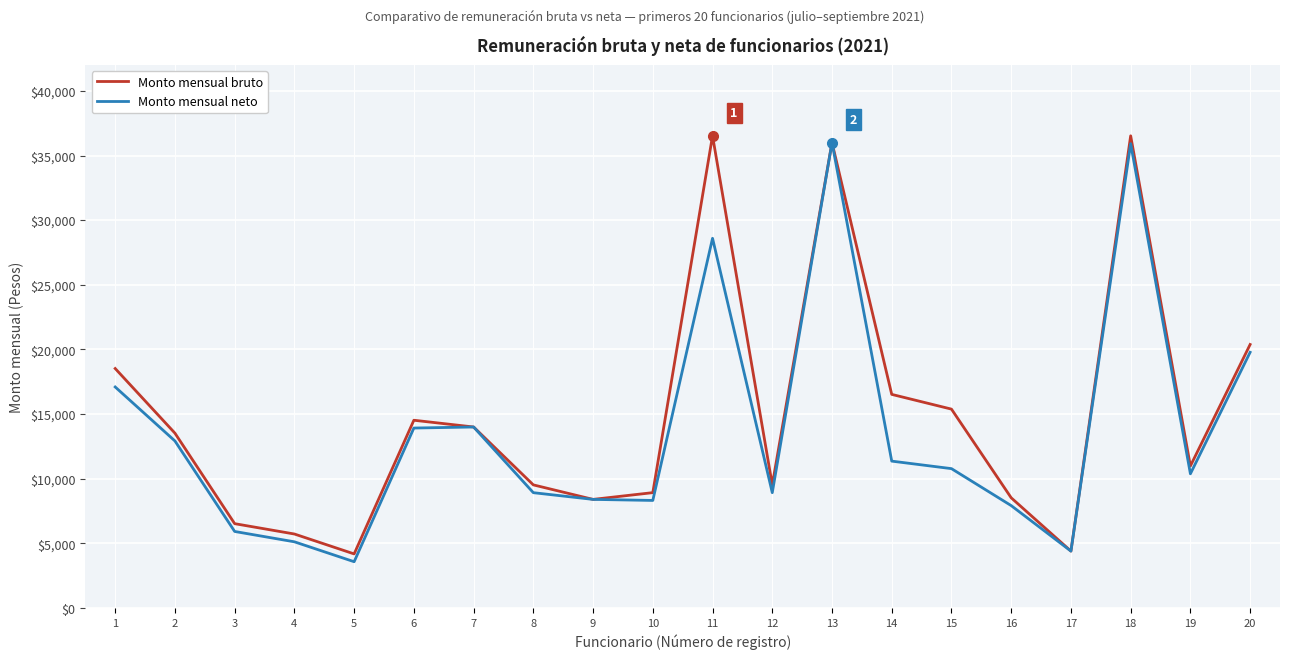

What is the maximum value for Monto mensual bruto?

36522.5